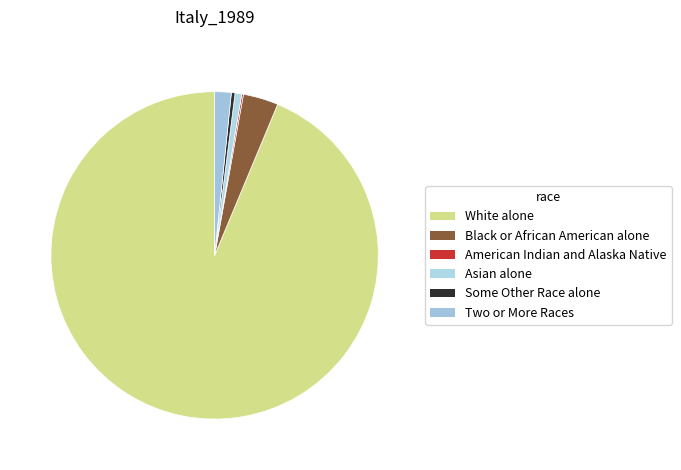

The Some Other Race alone slice represents 12% of the pie. True or false?

False